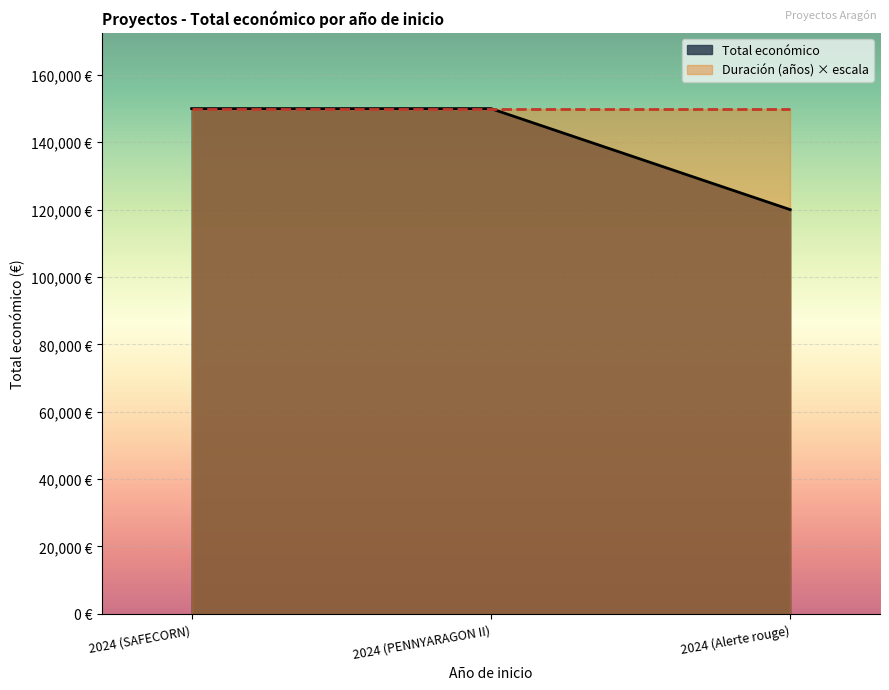

What are all the series names shown in the legend?

Total económico, Duración (años) × escala